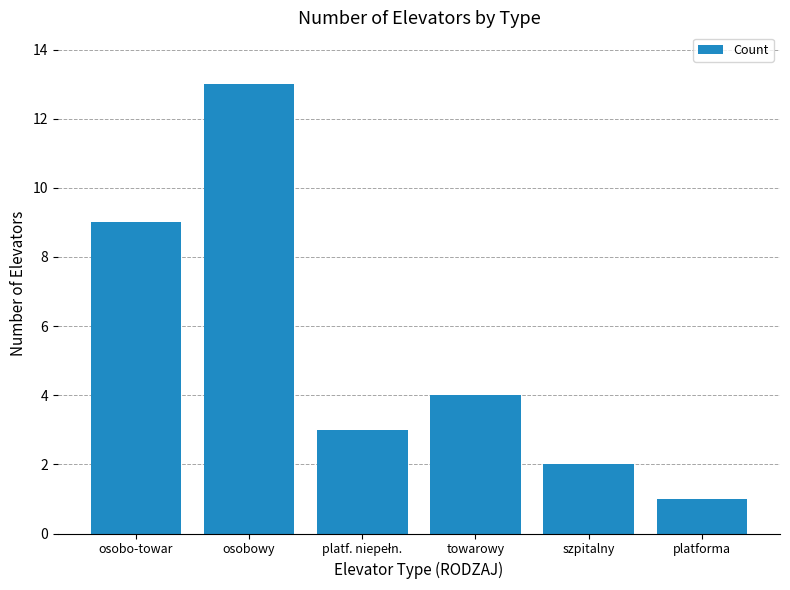

What is the difference between the maximum and minimum values?

12